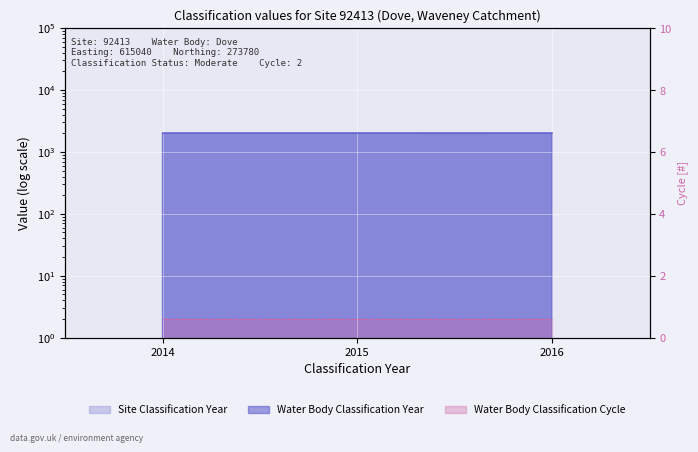

Is the value of Site Classification Year at 2016 greater than the value of Water Body Classification Year at 2015?

Yes